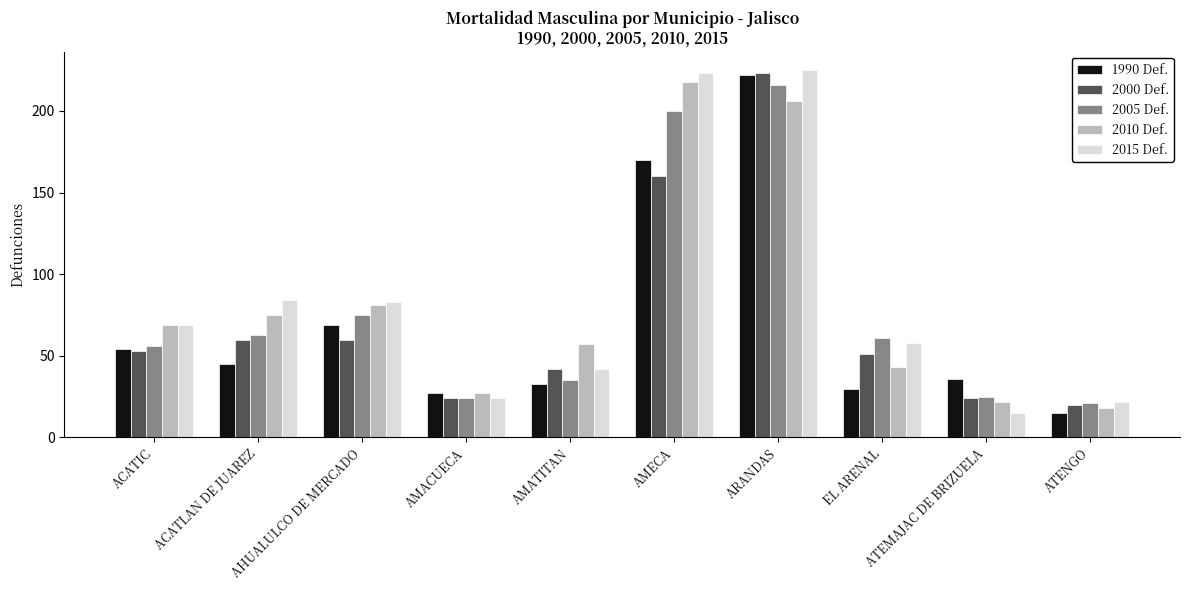

Is the value of 2005 Def. at AHUALULCO DE MERCADO greater than the value of 2015 Def. at AMACUECA?

Yes